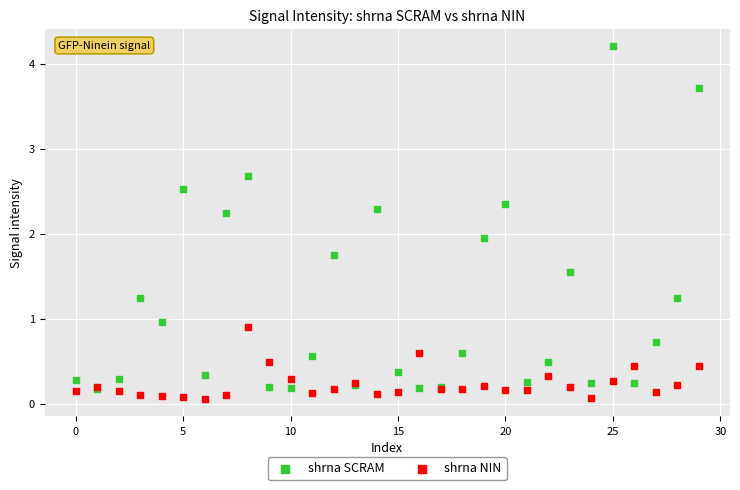

What are all the series names shown in the legend?

shrna SCRAM, shrna NIN